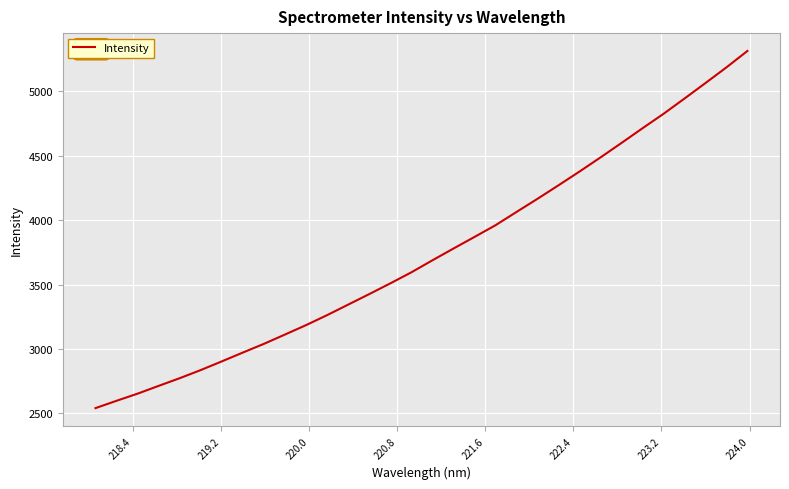

What is the difference between the maximum and minimum values?

2771.6